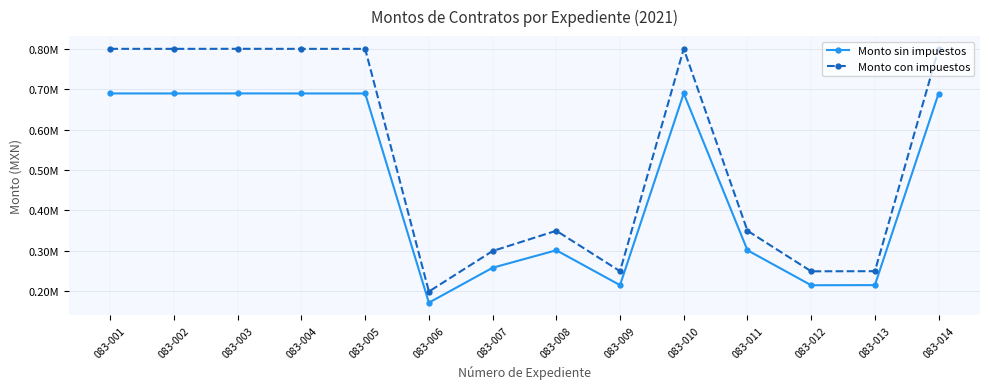

Which has a higher value, 083-010 or 083-009?

083-010